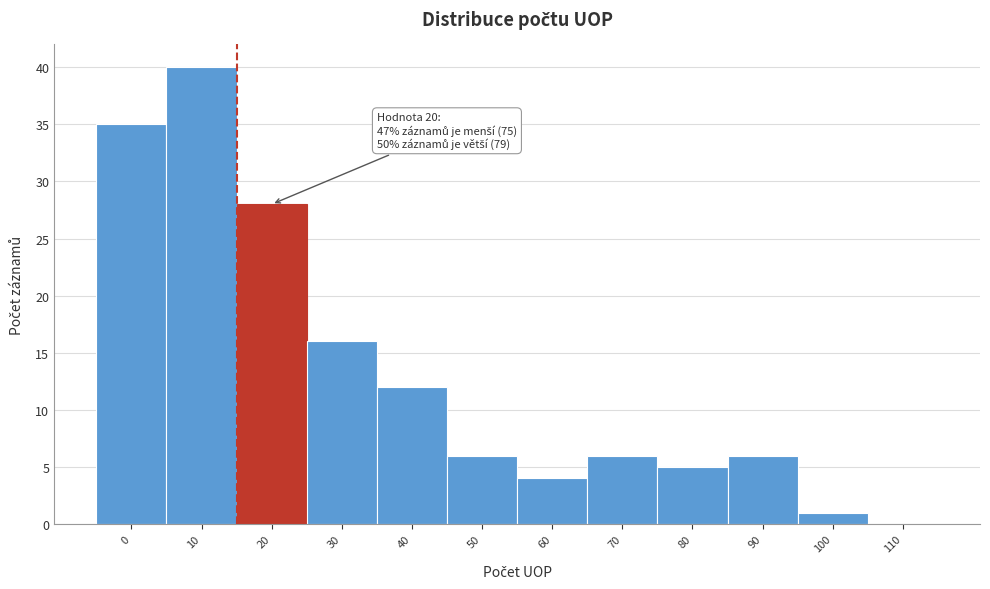

Reading right to left, what are all the values shown in this chart?

110=0	100=1	90=6	80=5	70=6	60=4	50=6	40=12	30=16	20=28	10=40	0=35